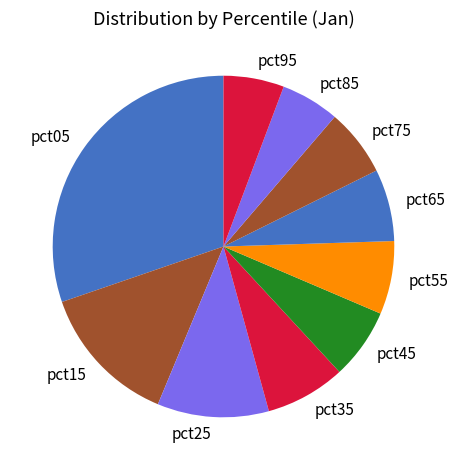

True or false: pct45 accounts for 18% of the total.

False